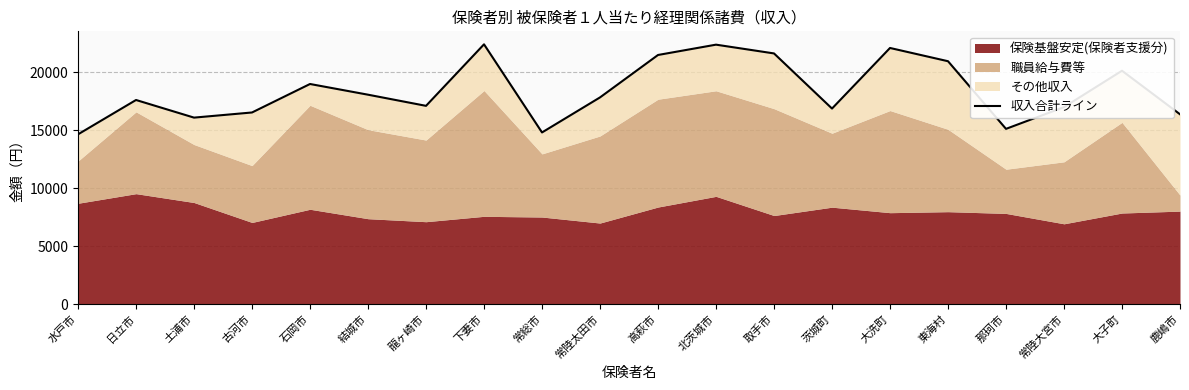

What is the minimum value shown in the chart?

14645